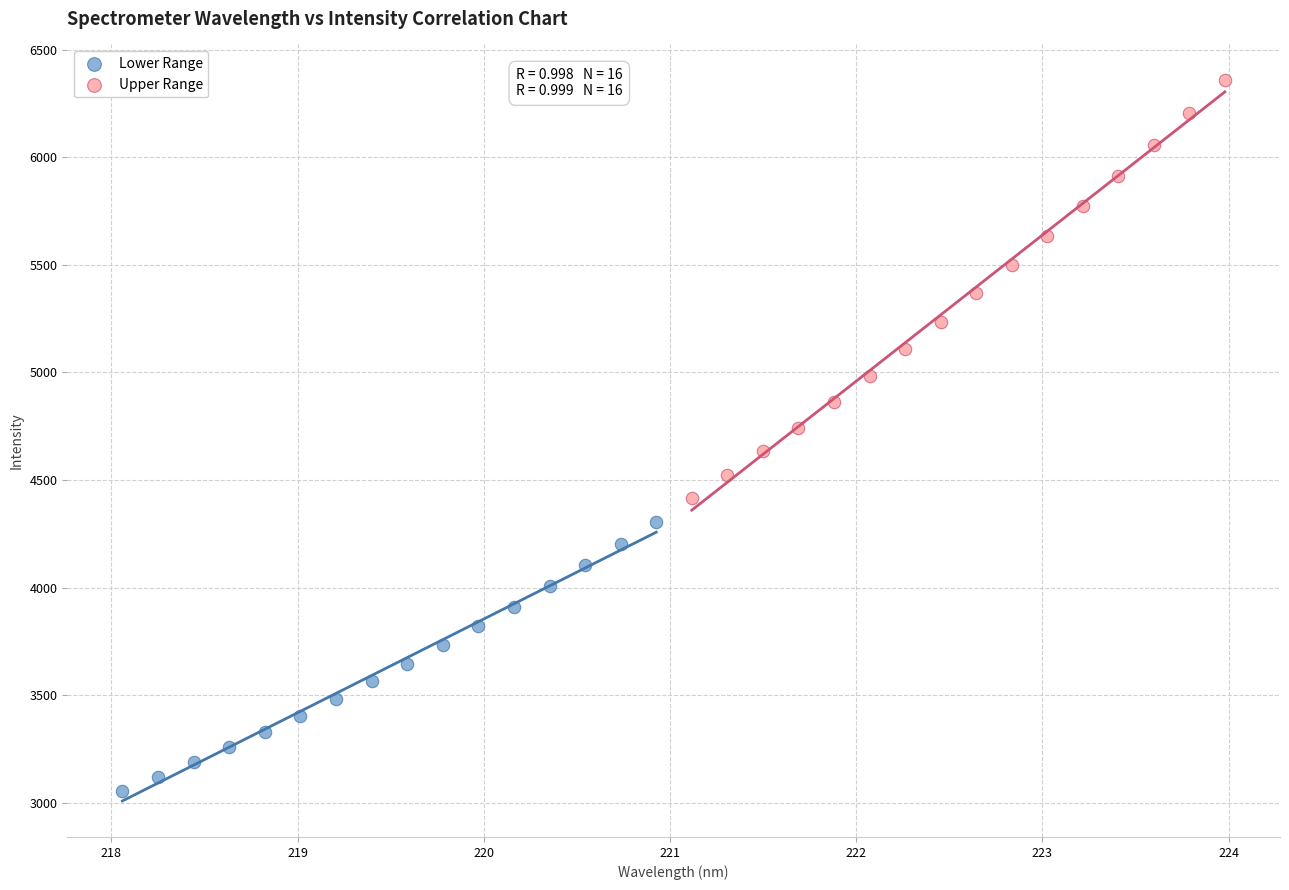

Which series has the largest Y range (max minus min)?

Upper Range